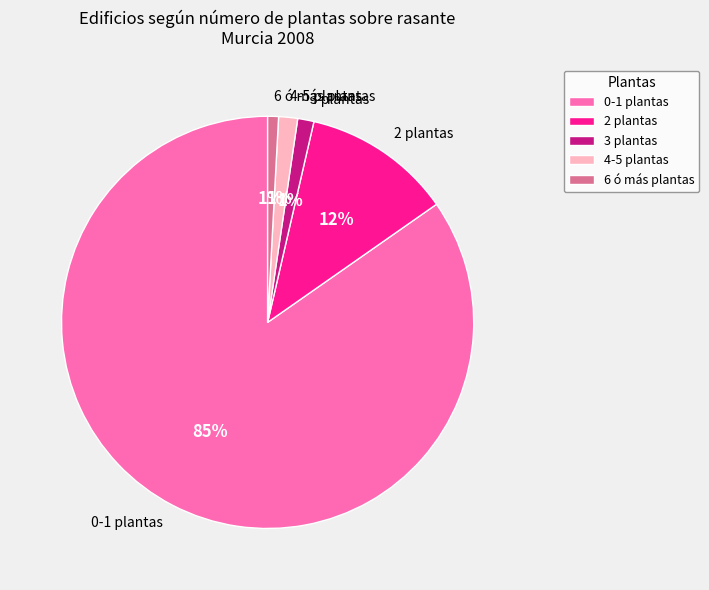

To the nearest percent, what portion does 0-1 plantas represent?

85%